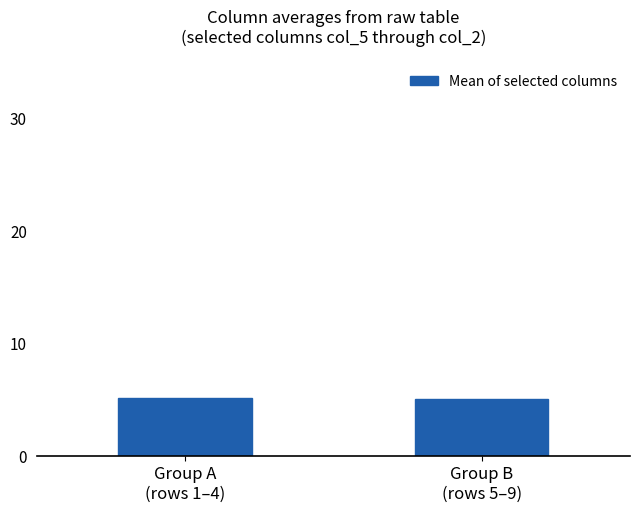

How many distinct data groups are displayed?

1